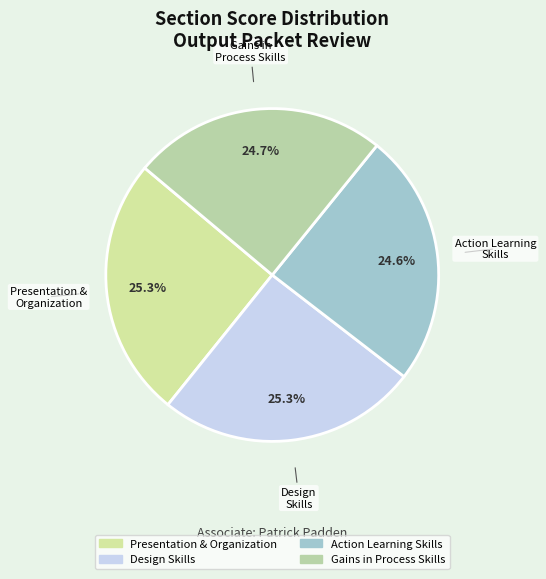

Approximately how many times larger is the value at Presentation & Organization compared to Gains in Process Skills?

1.0